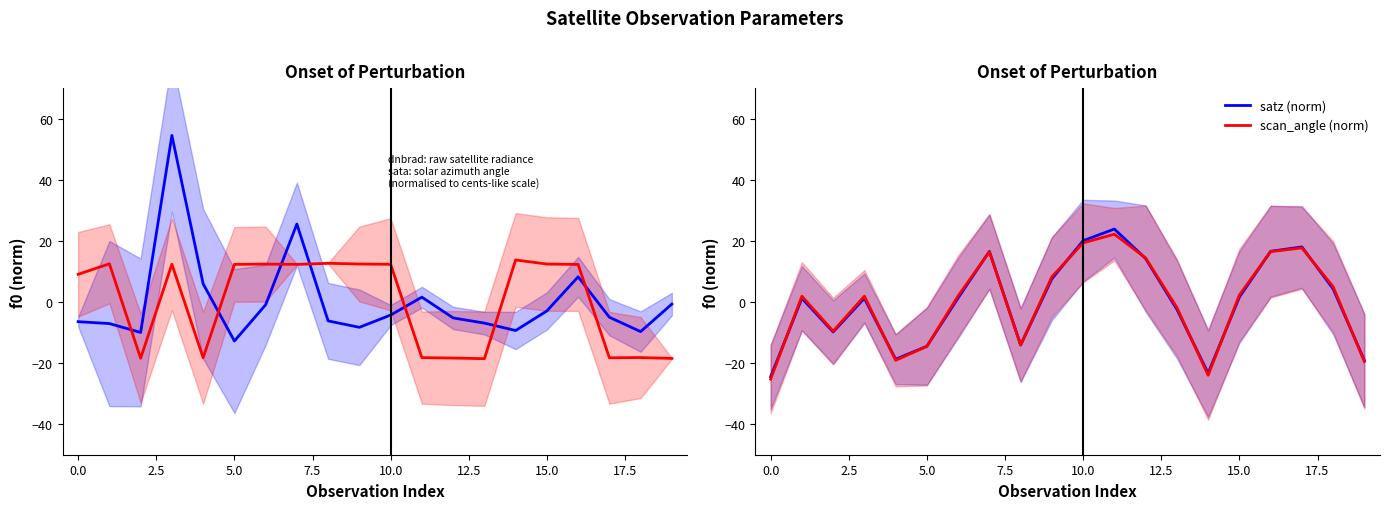

What is the lowest value of the scan_angle (norm) series?

-25.3